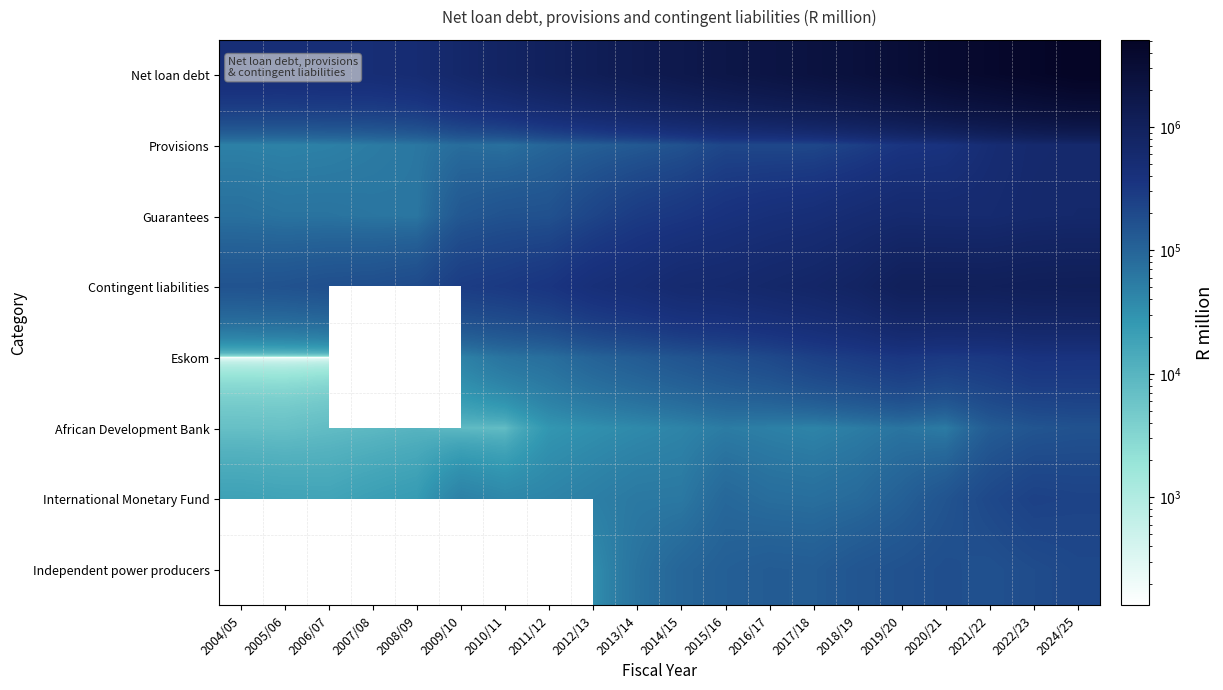

What is the spread (max minus min) of values at 2008/09?

515440.0